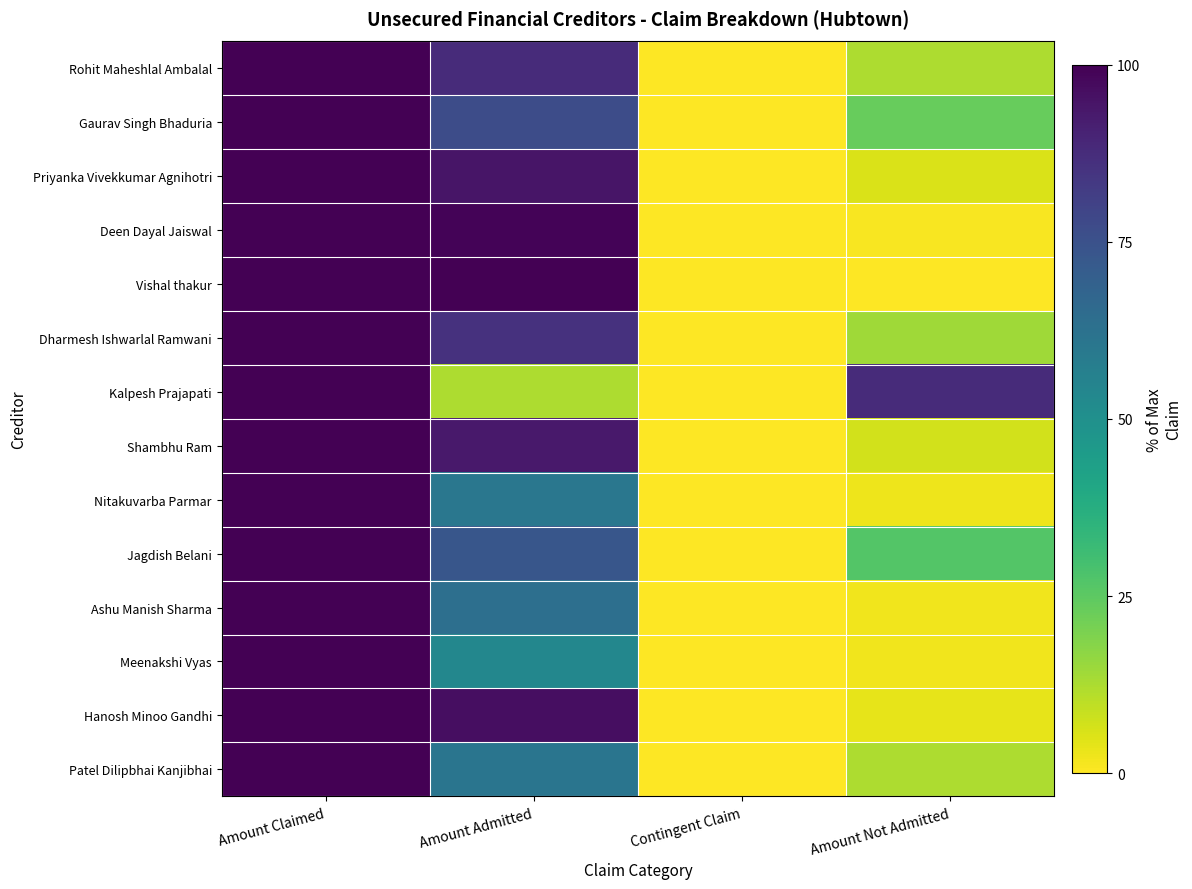

Reading left to right, what are all the values shown in this chart?

Rohit Maheshlal Ambalal: Amount Claimed=100.0	Amount Admitted=87.5	Contingent Claim=0.0	Amount Not Admitted=12.5
Gaurav Singh Bhaduria: Amount Claimed=100.0	Amount Admitted=76.9	Contingent Claim=0.0	Amount Not Admitted=23.1
Priyanka Vivekkumar Agnihotri: Amount Claimed=100.0	Amount Admitted=94.5	Contingent Claim=0.0	Amount Not Admitted=5.5
Deen Dayal Jaiswal: Amount Claimed=100.0	Amount Admitted=99.0	Contingent Claim=0.0	Amount Not Admitted=1.0
Vishal thakur: Amount Claimed=100.0	Amount Admitted=100.0	Contingent Claim=0.0	Amount Not Admitted=0.0
Dharmesh Ishwarlal Ramwani: Amount Claimed=100.0	Amount Admitted=85.6	Contingent Claim=0.0	Amount Not Admitted=14.4
Kalpesh Prajapati: Amount Claimed=100.0	Amount Admitted=12.4	Contingent Claim=0.0	Amount Not Admitted=87.6
Shambhu Ram: Amount Claimed=100.0	Amount Admitted=93.2	Contingent Claim=0.0	Amount Not Admitted=6.8
Nitakuvarba Parmar: Amount Claimed=100.0	Amount Admitted=60.5	Contingent Claim=0.0	Amount Not Admitted=2.5
Jagdish Belani: Amount Claimed=100.0	Amount Admitted=73.3	Contingent Claim=0.0	Amount Not Admitted=26.7
Ashu Manish Sharma: Amount Claimed=100.0	Amount Admitted=63.3	Contingent Claim=0.0	Amount Not Admitted=2.3
Meenakshi Vyas: Amount Claimed=100.0	Amount Admitted=53.7	Contingent Claim=0.0	Amount Not Admitted=2.1
Hanosh Minoo Gandhi: Amount Claimed=100.0	Amount Admitted=96.1	Contingent Claim=0.0	Amount Not Admitted=3.9
Patel Dilipbhai Kanjibhai: Amount Claimed=100.0	Amount Admitted=61.2	Contingent Claim=0.0	Amount Not Admitted=12.5